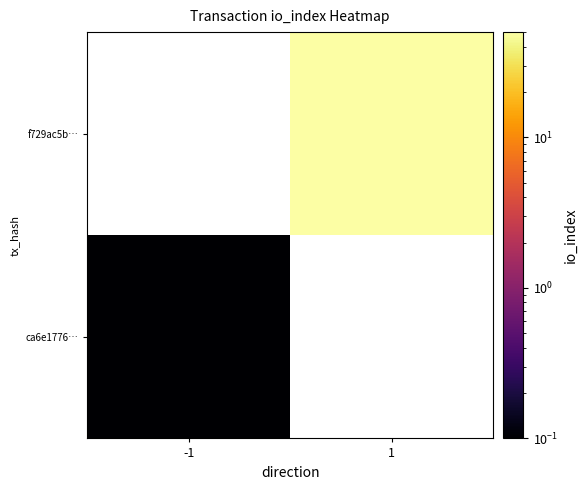

Which category has the highest value in the f729ac5b… series?

-1